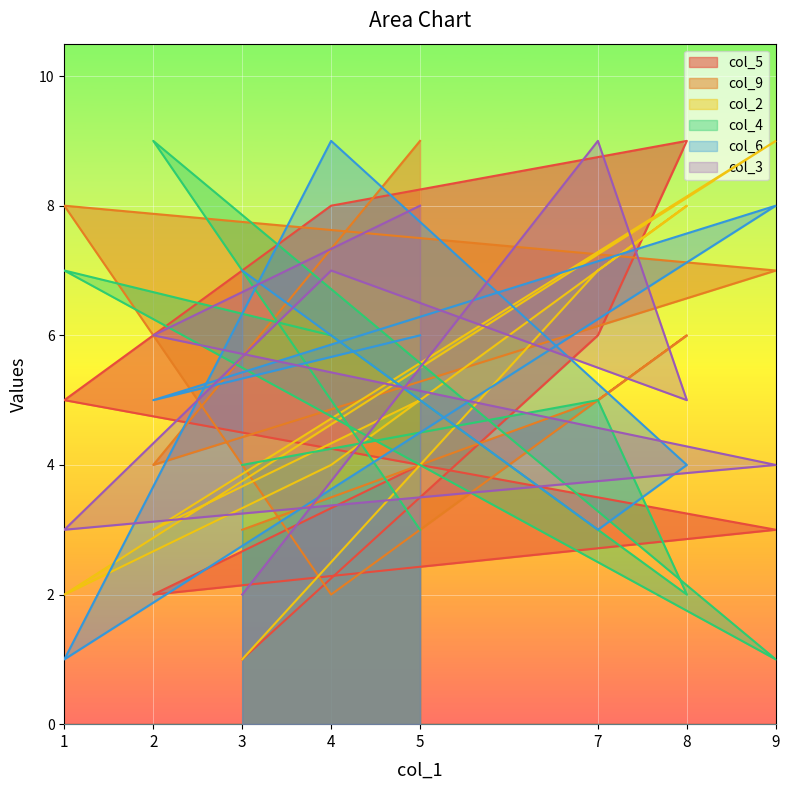

True or false: col_5 has a value of 5 at 9.

False